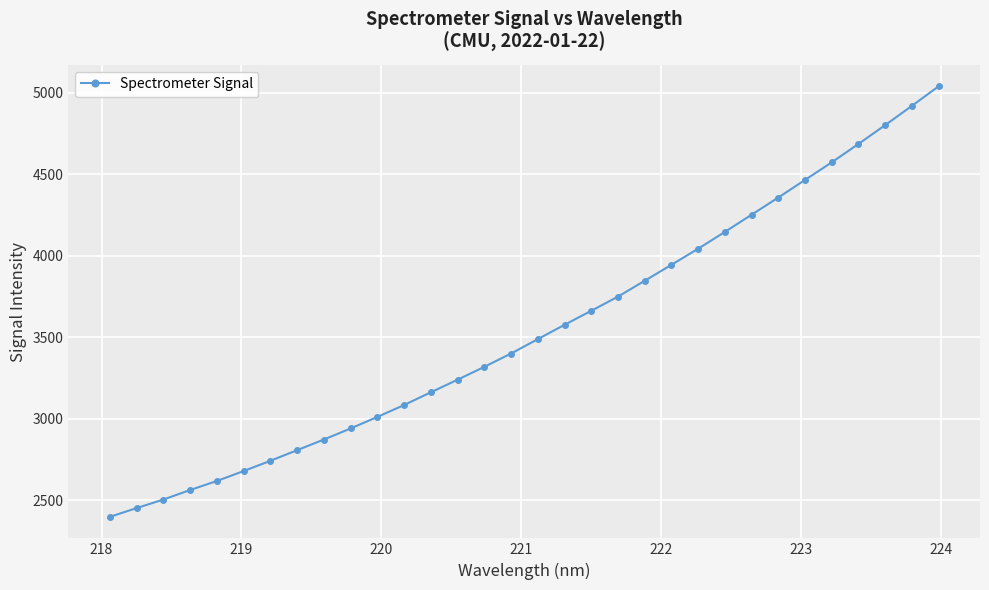

What is the value of the 25th point from the left?

4251.6